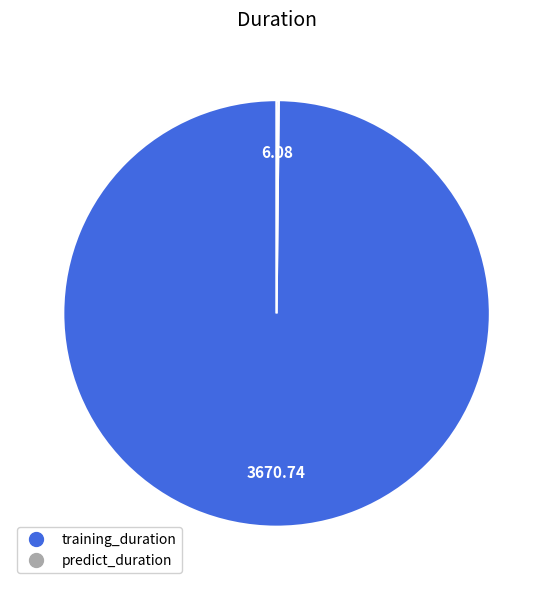

What is the majority slice?

training_duration